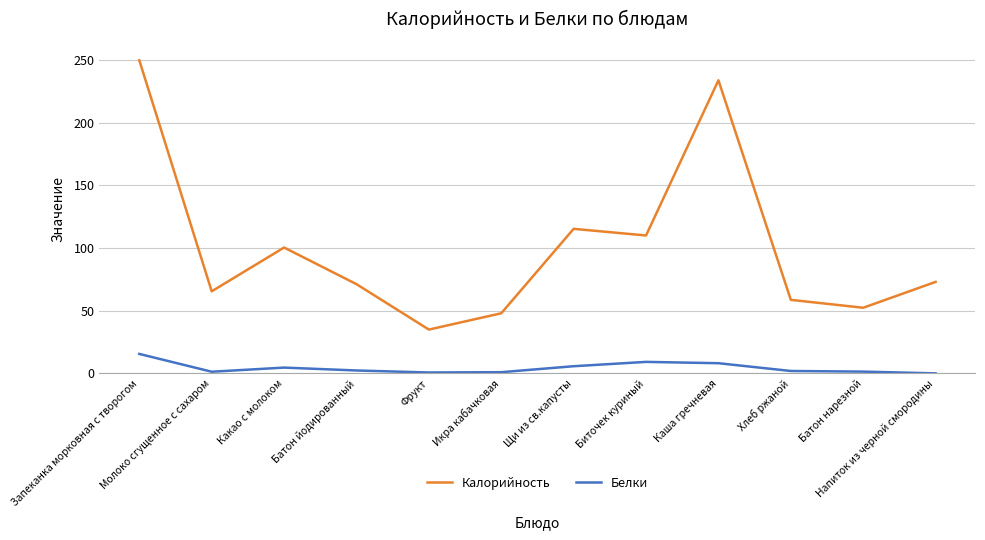

What is the greatest value displayed?

249.6